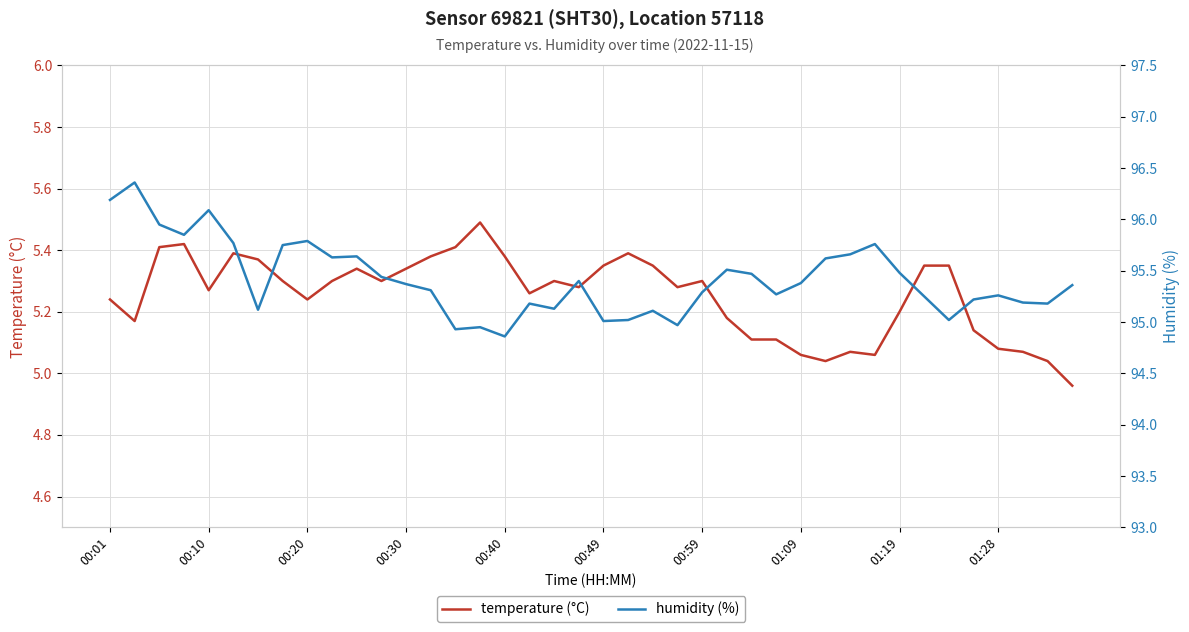

How many interior local peaks does the humidity (%) series have?

11